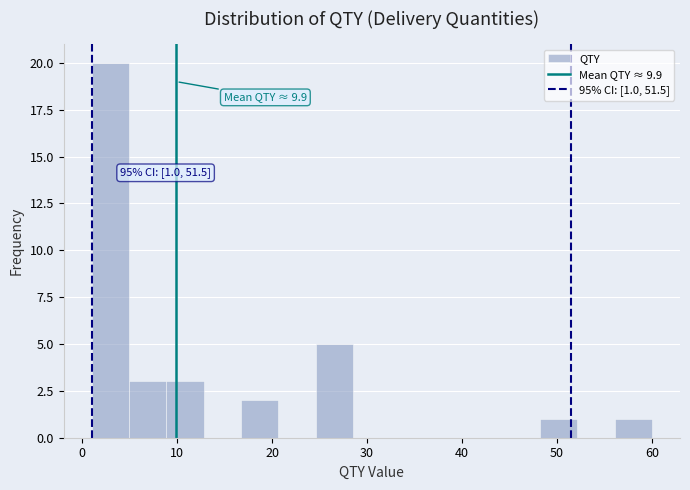

Around what value on the x-axis is the tallest bar? Give the approximate position of its centre, as read against the axis.

3